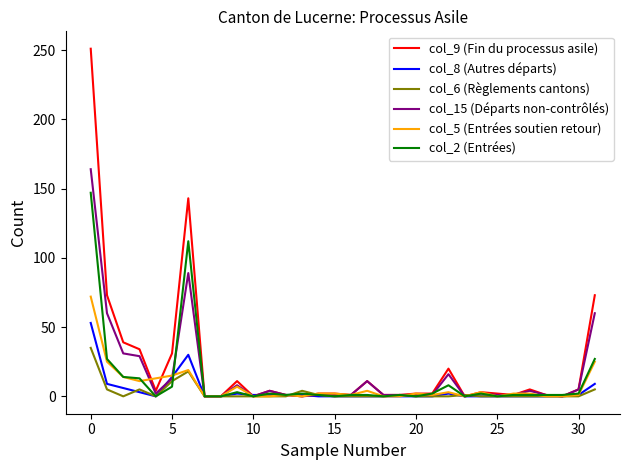

True or false: col_9 (Fin du processus asile) has more than 2 points higher than both neighbors.

True